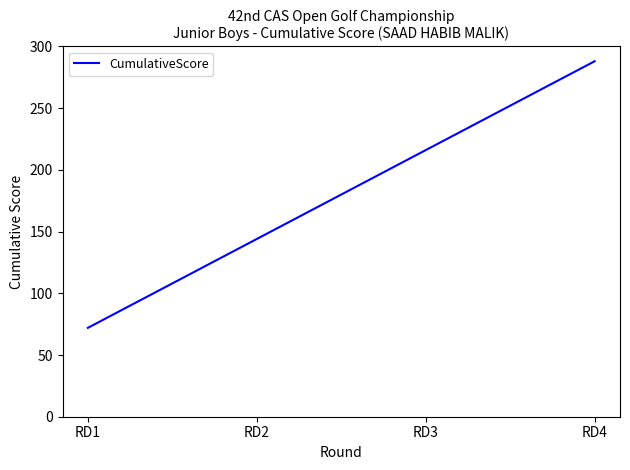

Approximately how many times larger is the value at RD3 compared to RD2?

1.5